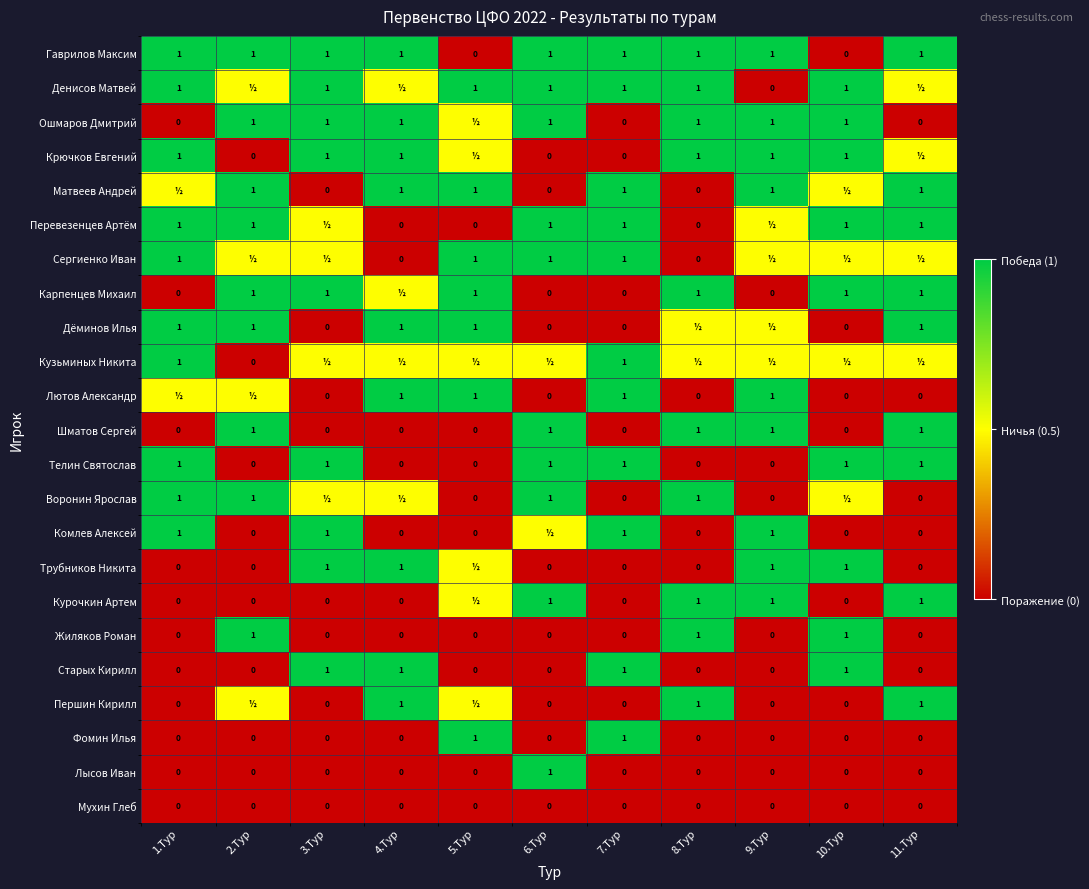

The value of Лысов Иван at 11.Тур is 0.0. True or false?

True